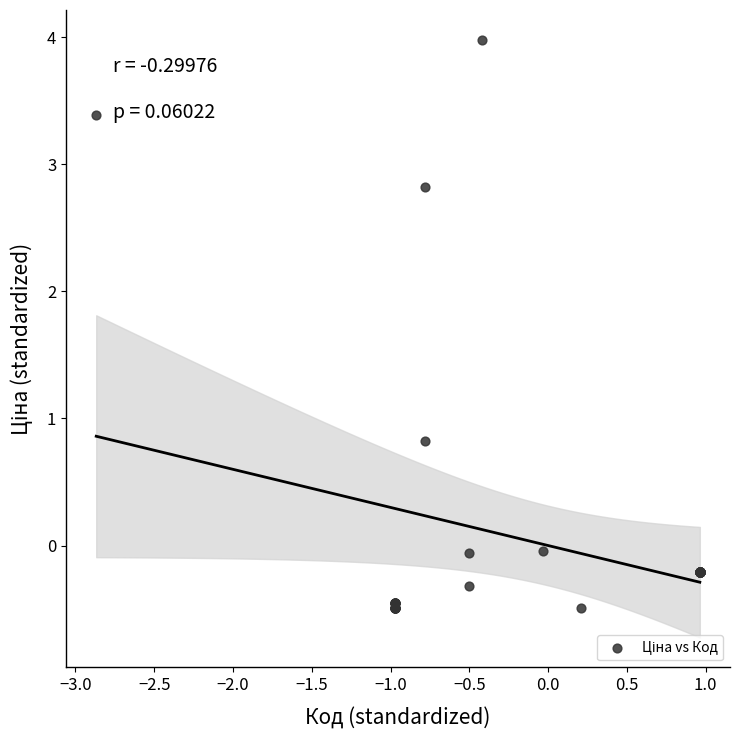

What Y value in the scatter plot is closest to 1?

0.8